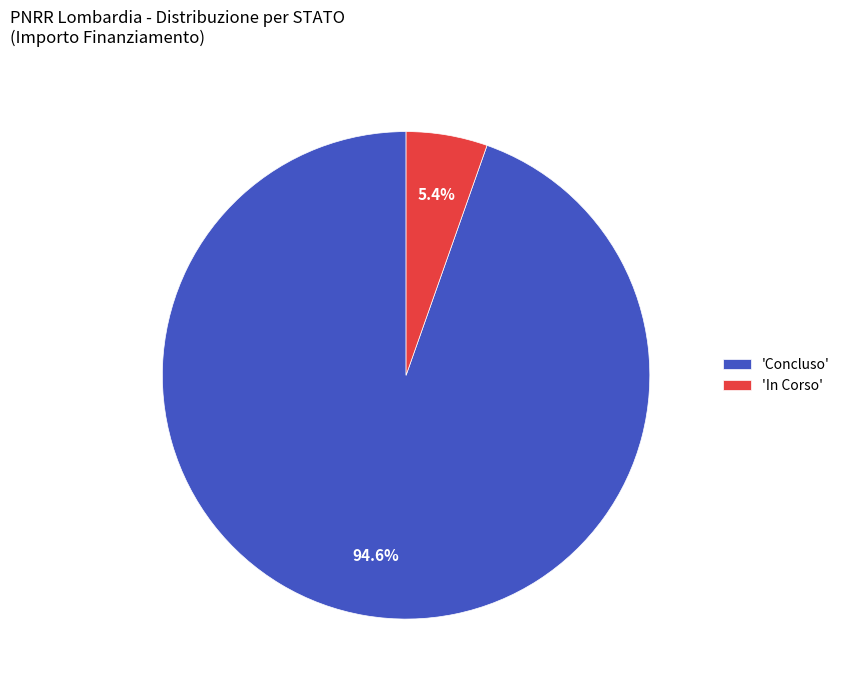

Which has a higher value, 'Concluso' or 'In Corso'?

'Concluso'